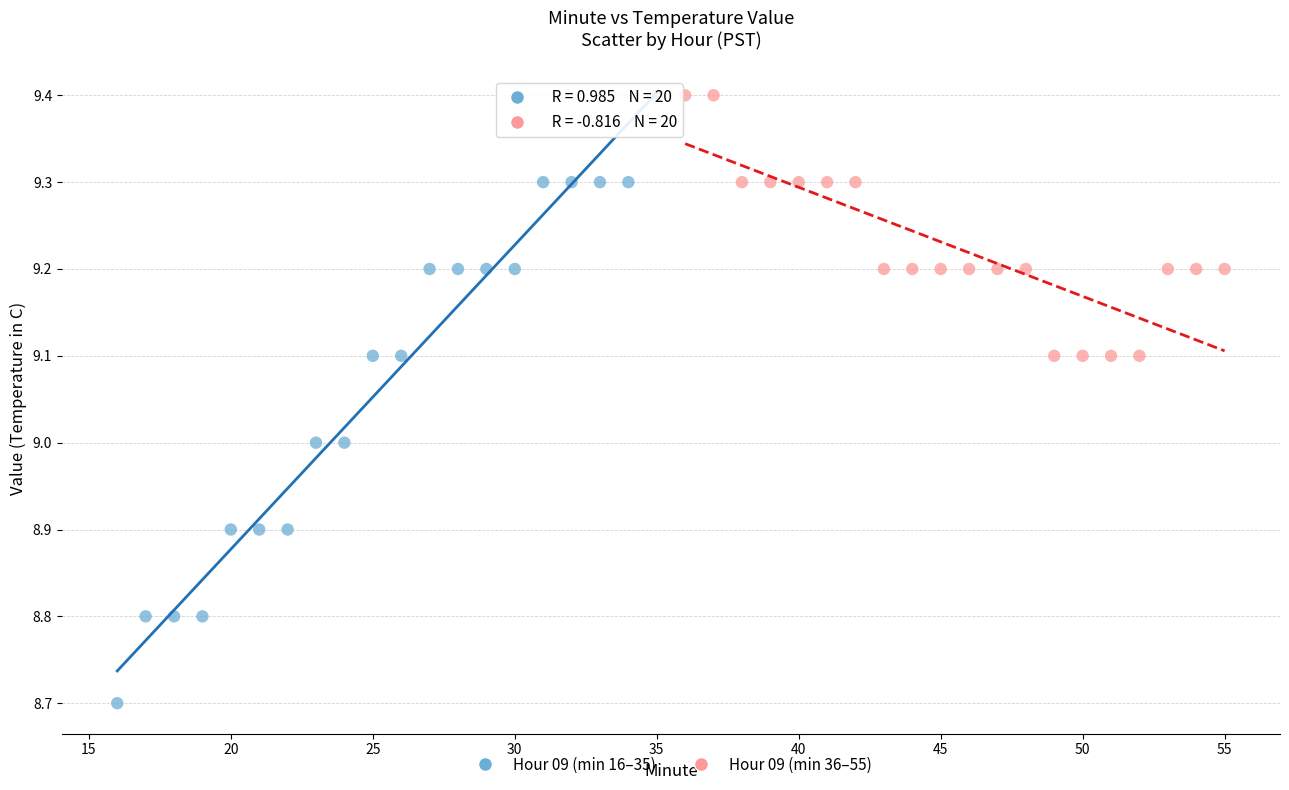

Which series has the widest spread of Y values?

Hour 09 (min 16–35)